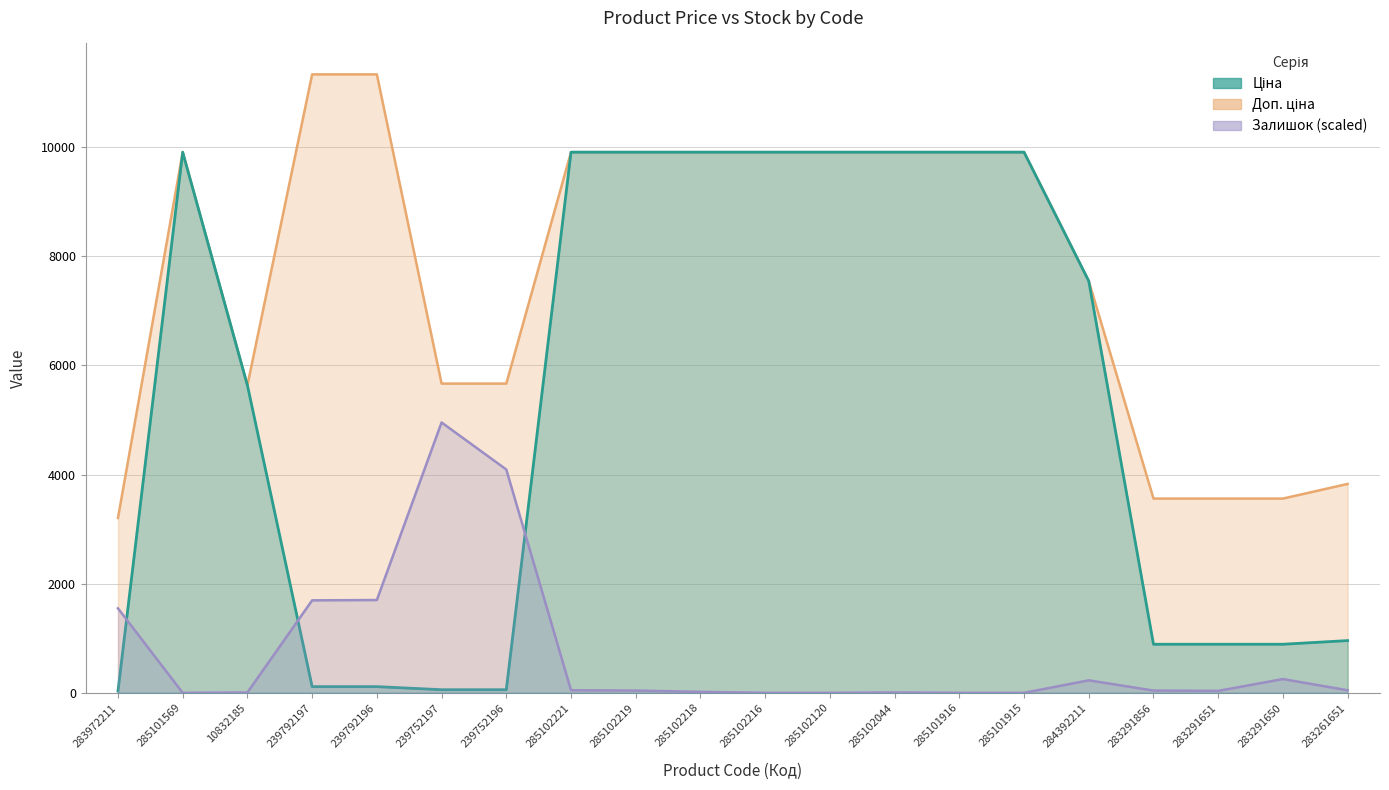

How many lines are shown in the chart?

3